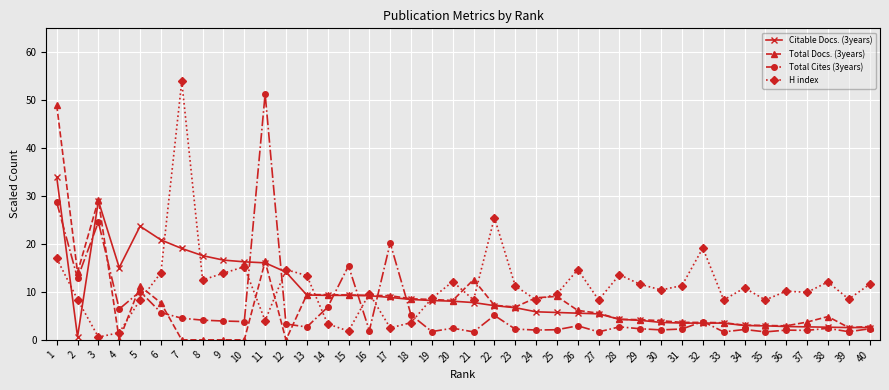

What is the average value of the Citable Docs. (3years) series?

9.5